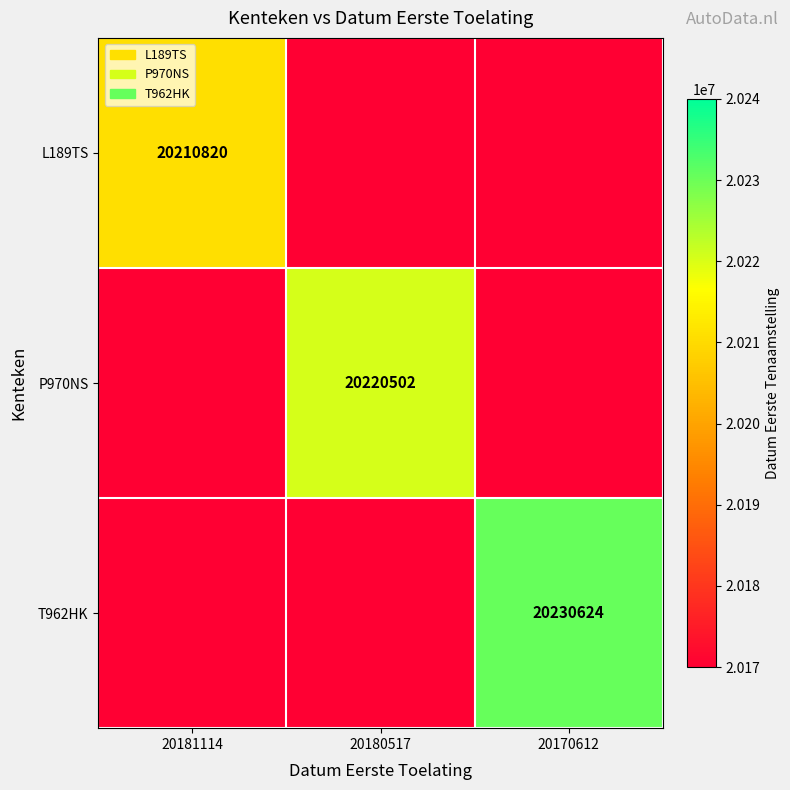

True or false: L189TS has a value of 20210820 at 20181114.

True